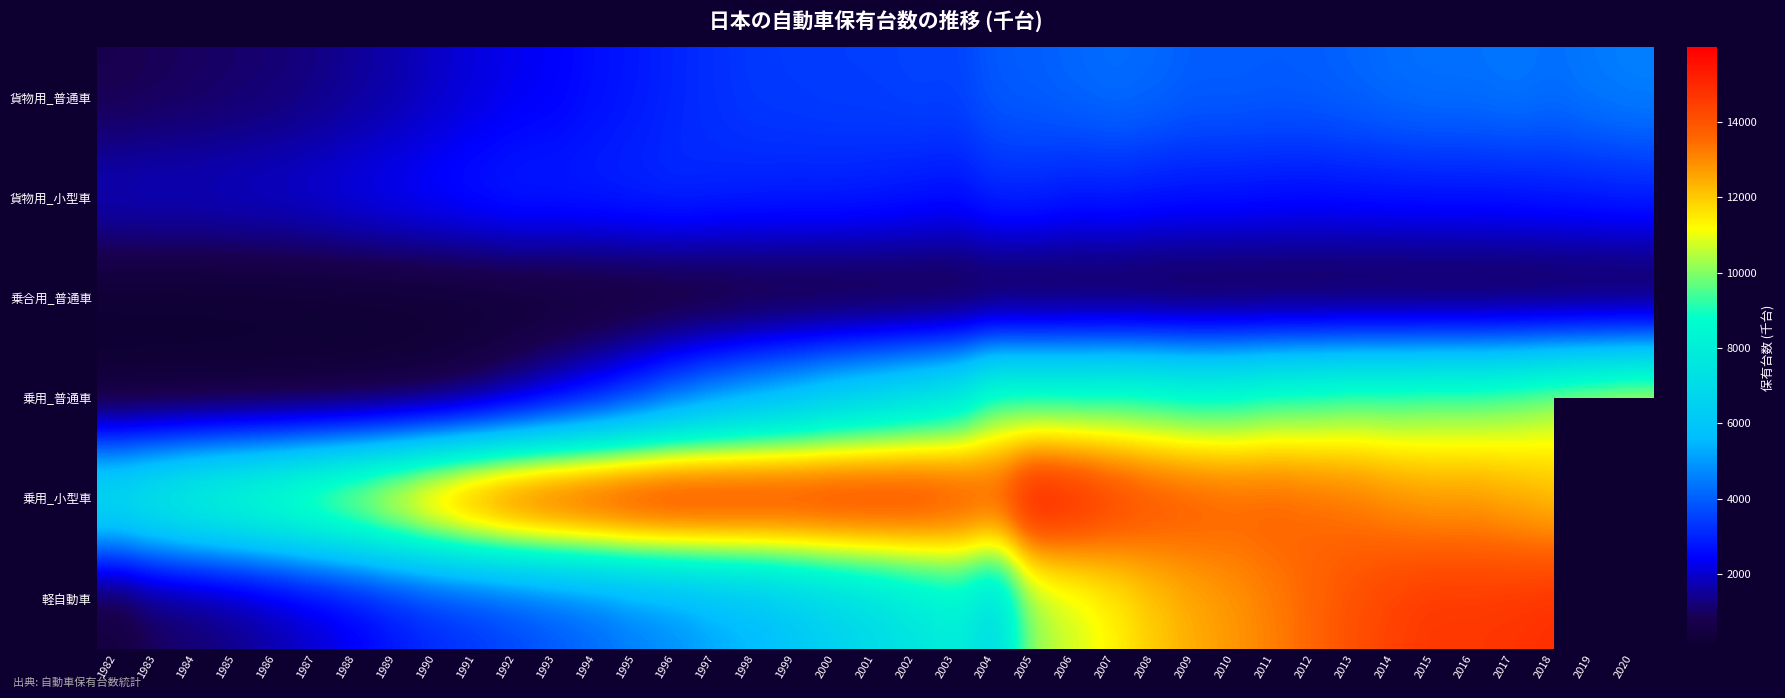

Which has a higher value, 2006 or 2003?

2006